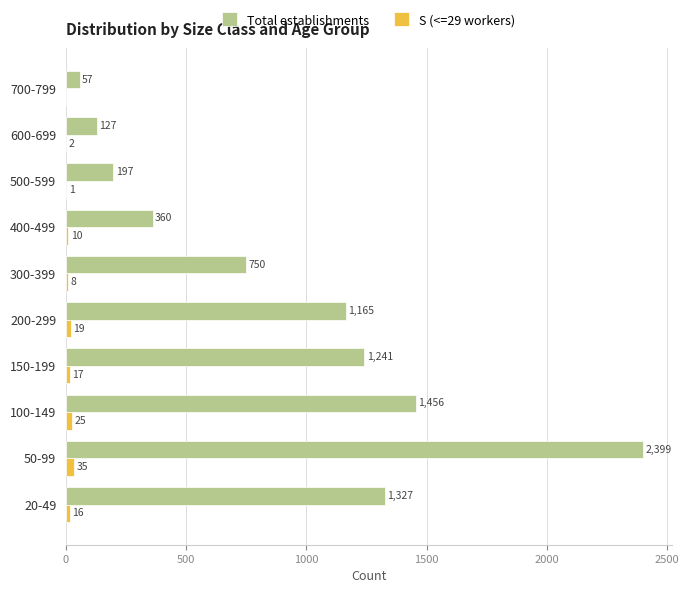

Which series has the largest total across all categories?

Total establishments